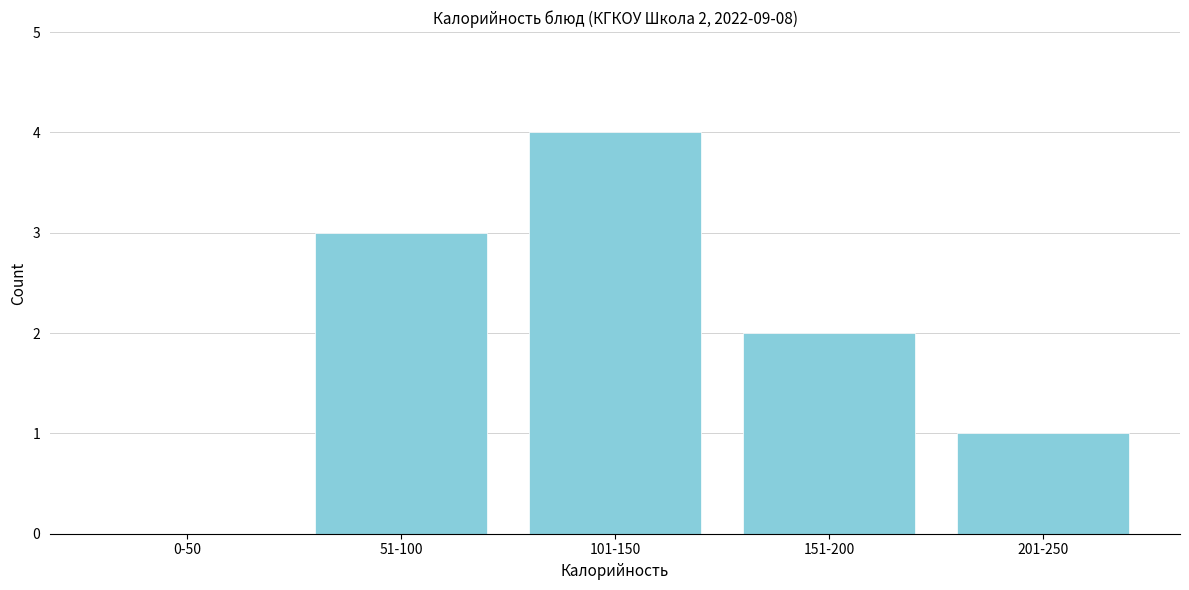

Reading left to right, extract all data points from this chart.

0-50=0	51-100=3	101-150=4	151-200=2	201-250=1